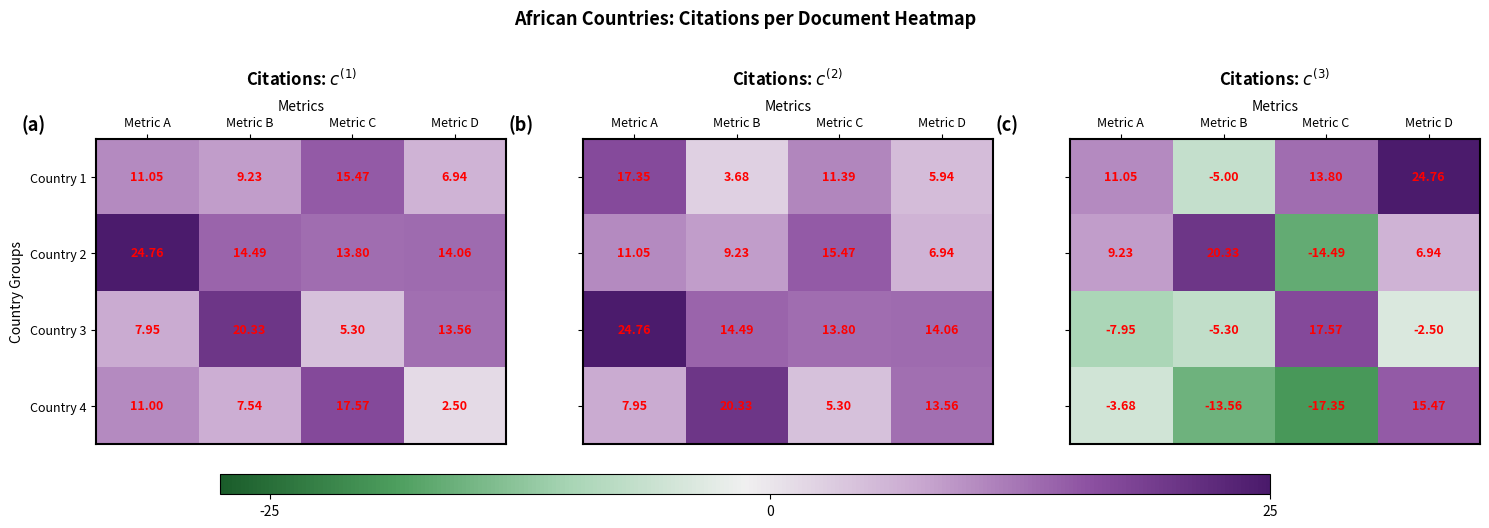

List the labels in order of Country 2 value, largest first.

Metric A, Metric B, Metric D, Metric C